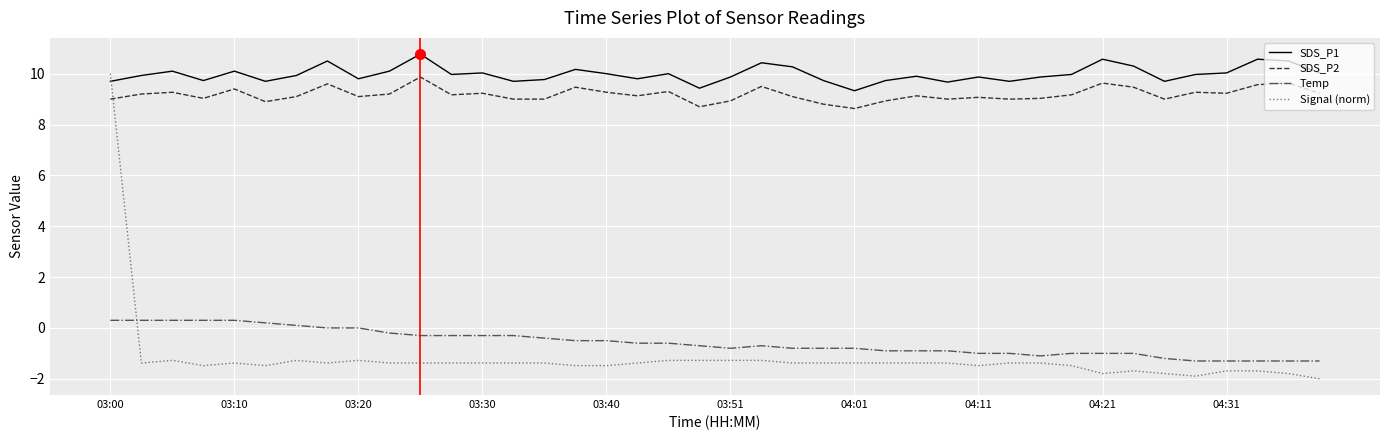

What are all the series names shown in the legend?

SDS_P1, SDS_P2, Temp, Signal (norm)